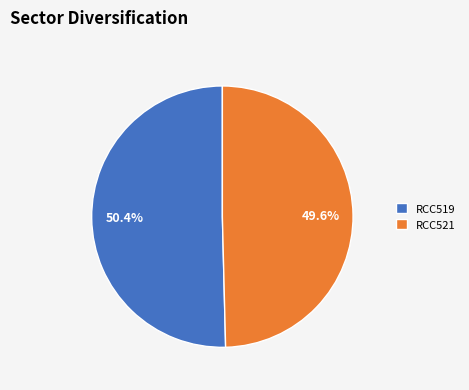

How many segments does this pie chart have?

2